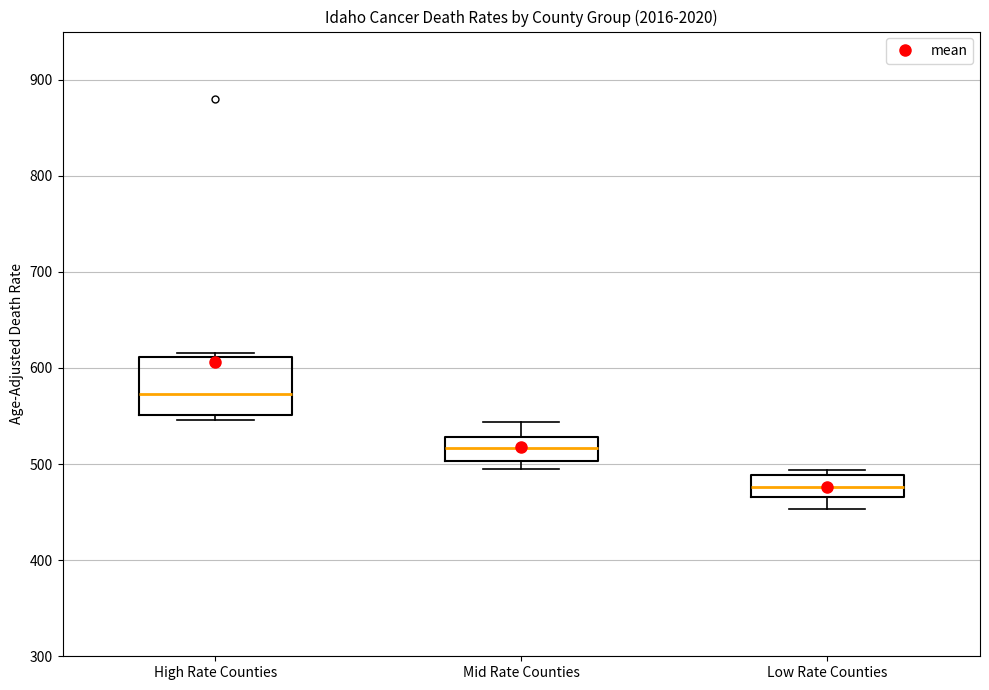

Where is the upper edge of the box for High Rate Counties on the y-axis? The values are not printed on the chart, so give them approximately, as read against the axis.

610